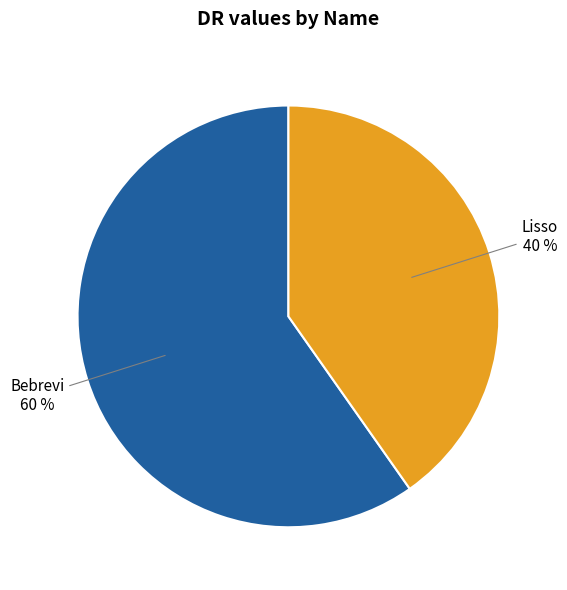

The Lisso slice represents 40% of the pie. True or false?

True